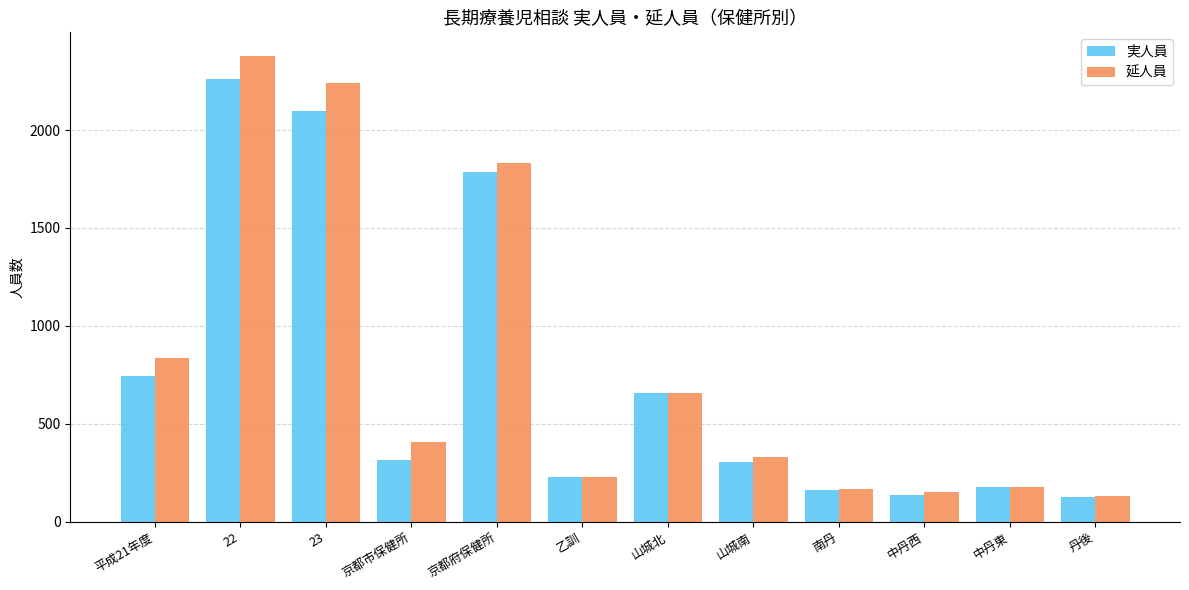

Is it true that 実人員 equals 1159 at 22?

False